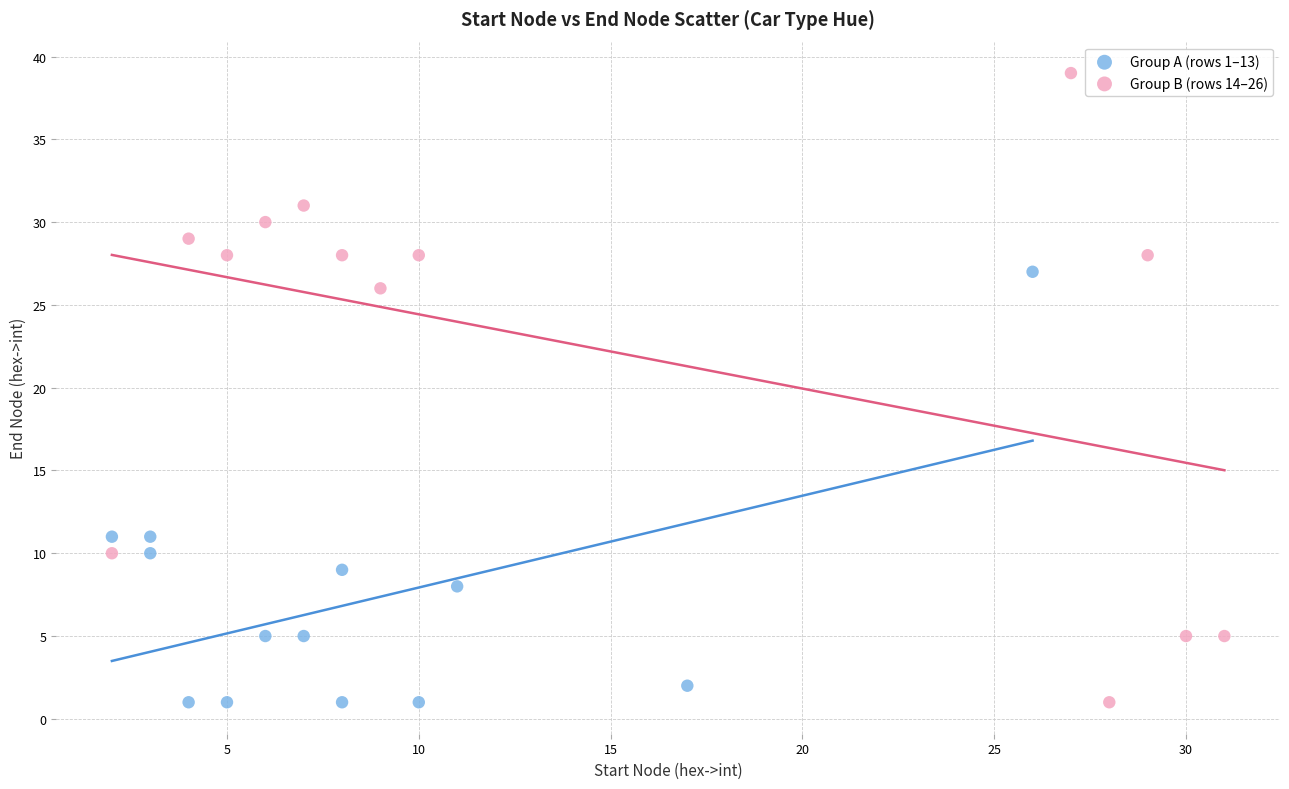

Which series has the widest spread of Y values?

Group B (rows 14–26)